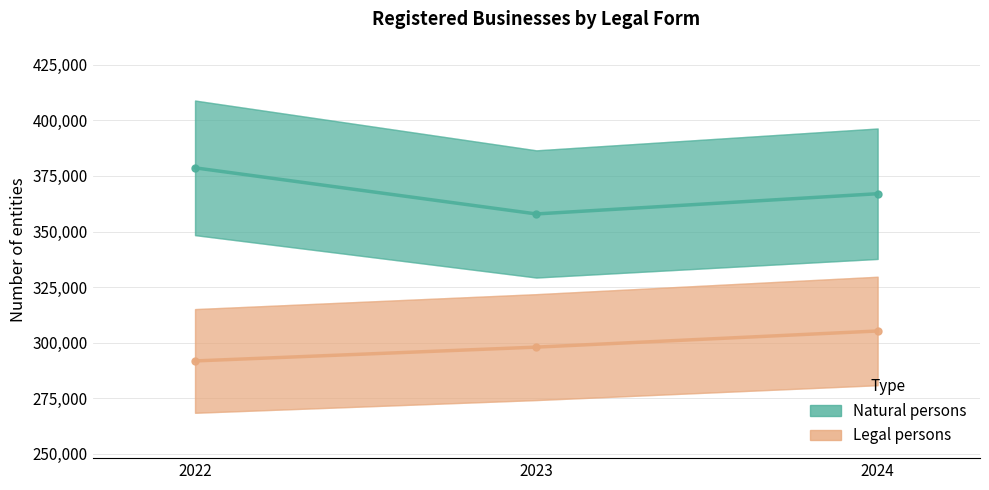

Reading left to right, what are all the values shown in this chart?

Natural persons: 378661	357905	367010
Legal persons: 291731	297950	305214